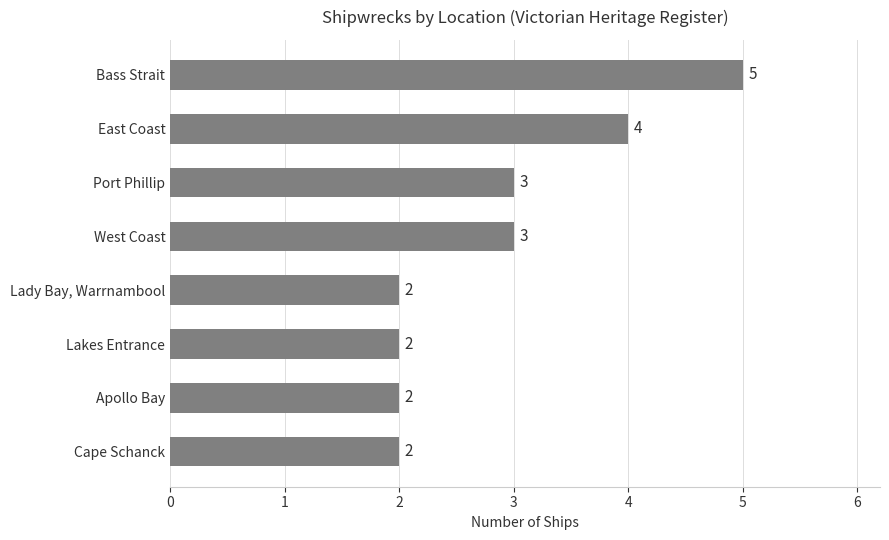

What is the smallest value displayed?

2